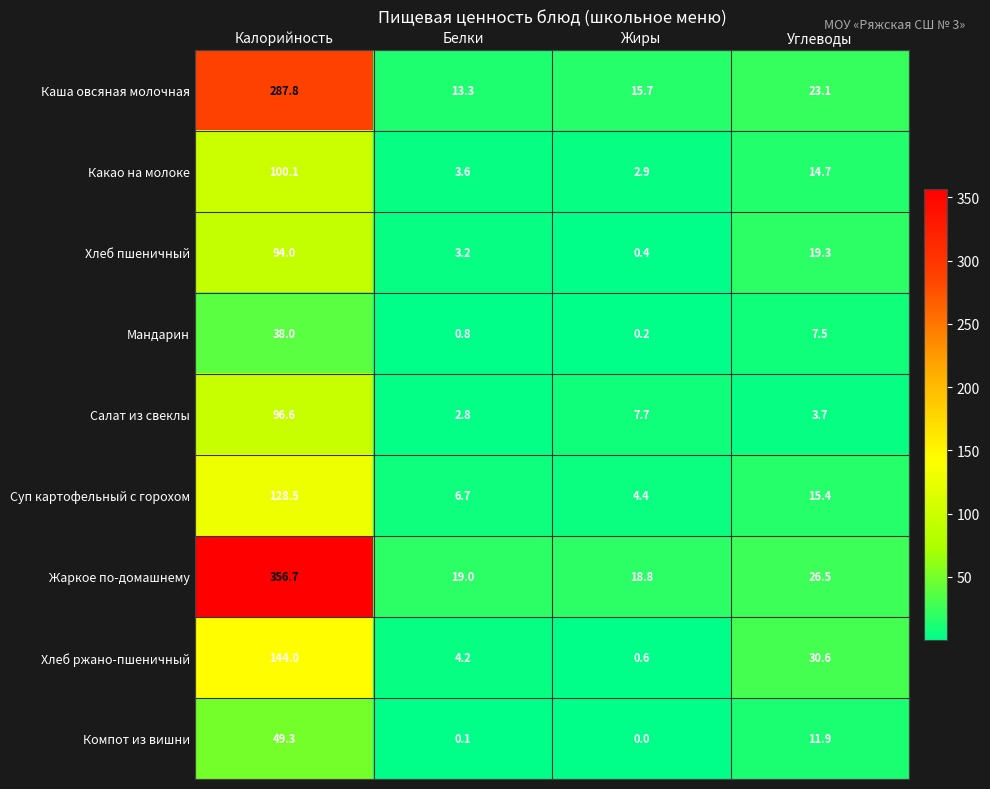

True or false: Хлеб ржано-пшеничный has a value of 43.6 at Углеводы.

False